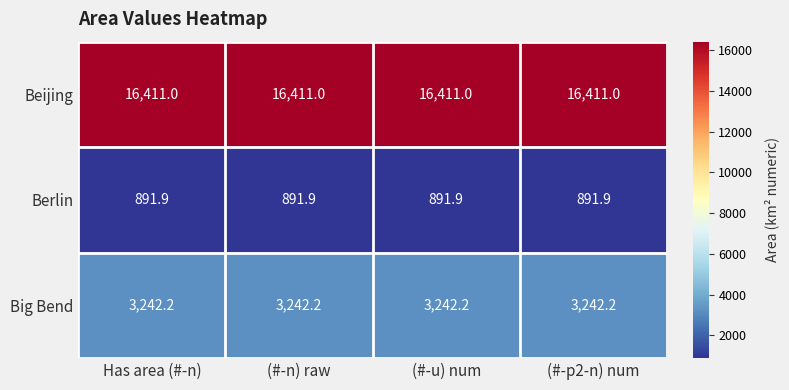

How many distinct data groups are displayed?

3